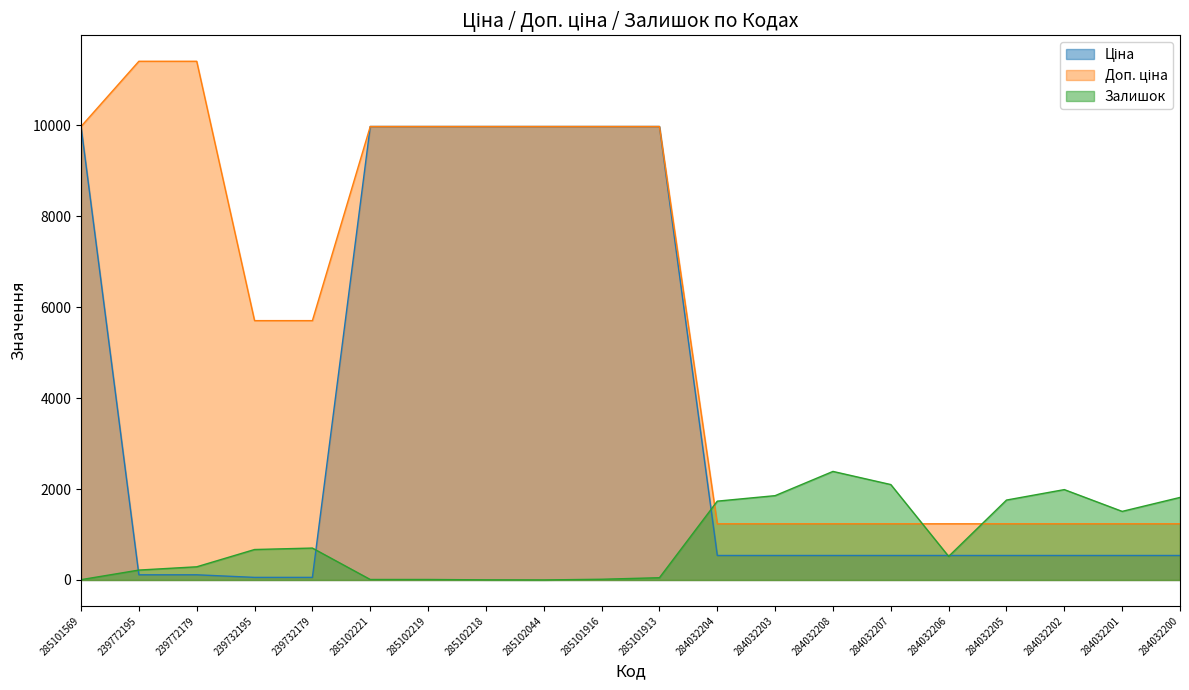

The Залишок series shows 11.0 at 285102219. True or false?

True